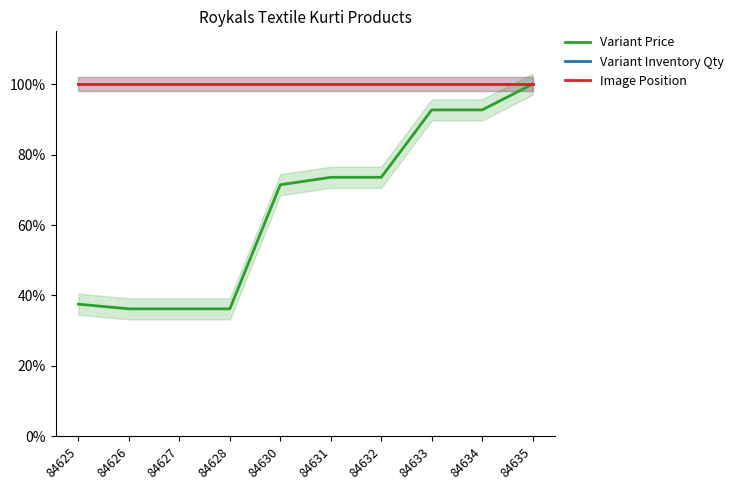

Between 84625 and 84628, which is larger?

84625